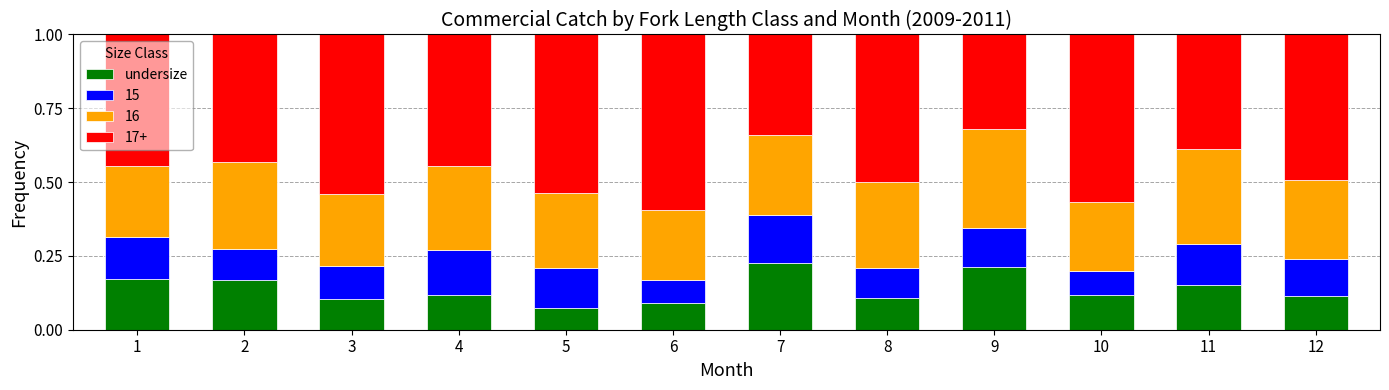

Is it true that undersize equals 0.2 at 12?

False